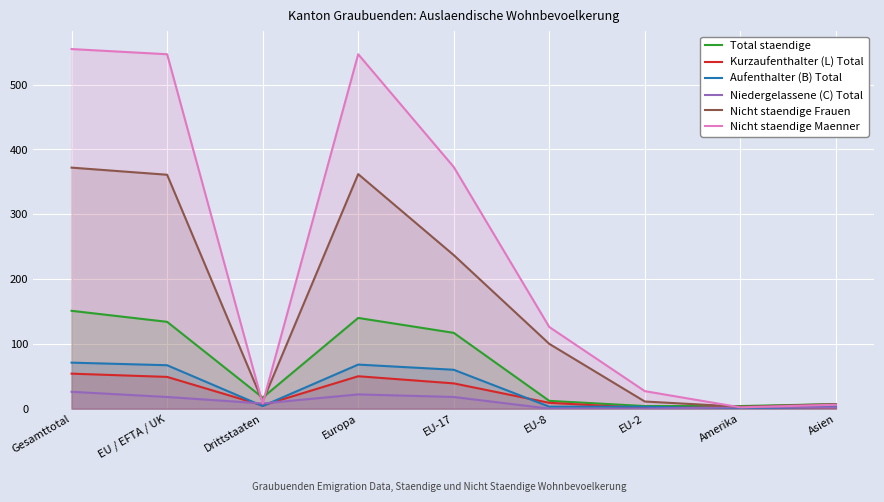

What is the value of the Total staendige point at the 1st from the left?

151